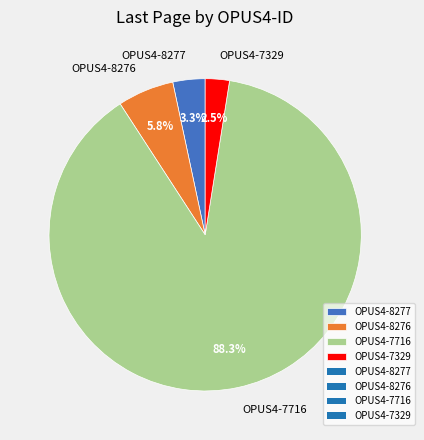

How much of the chart is everything except OPUS4-8276?

94.2%